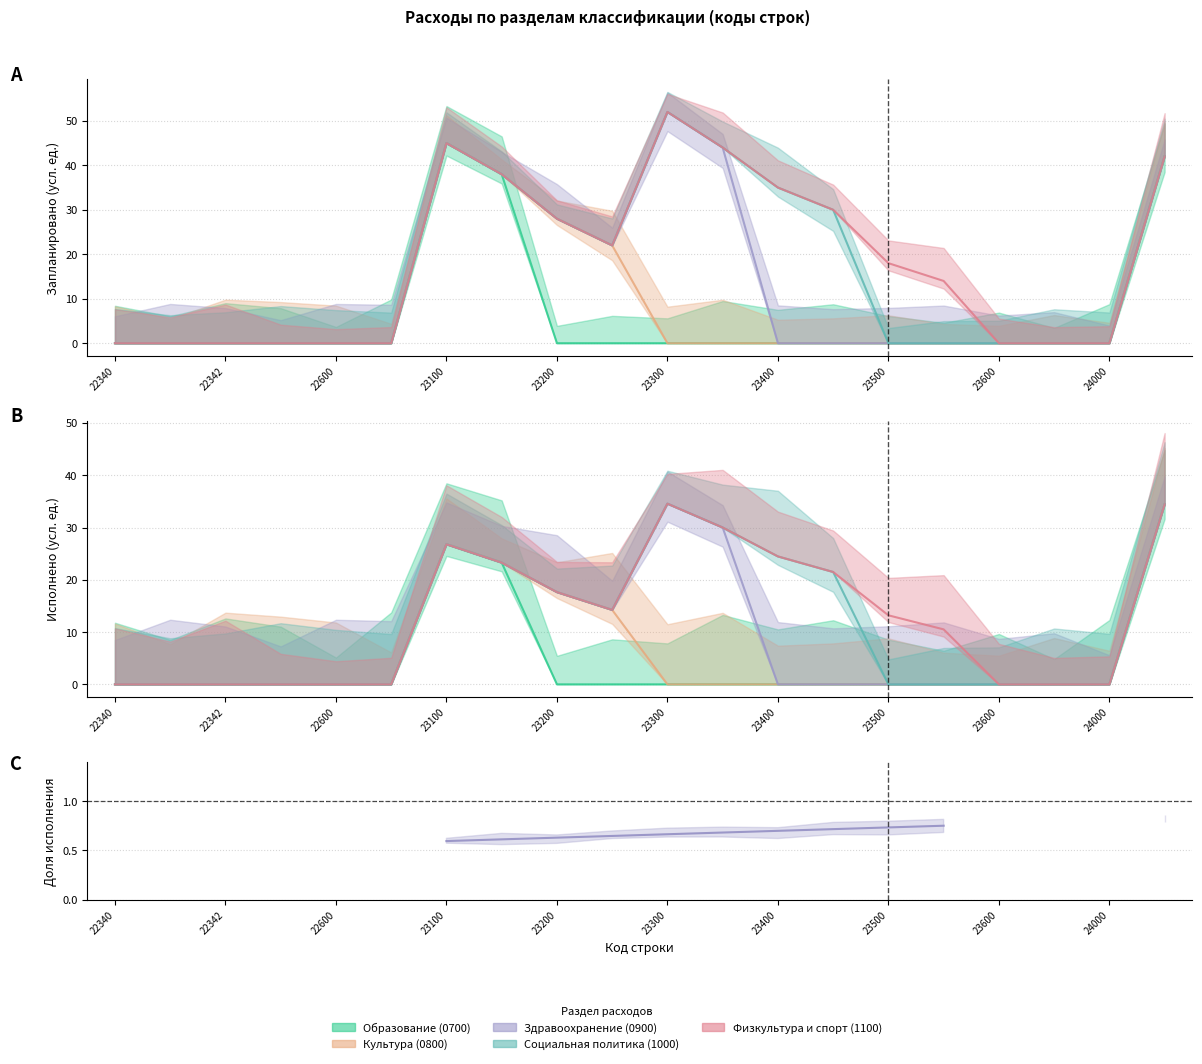

Between 23500 and 18, which is larger?

23500